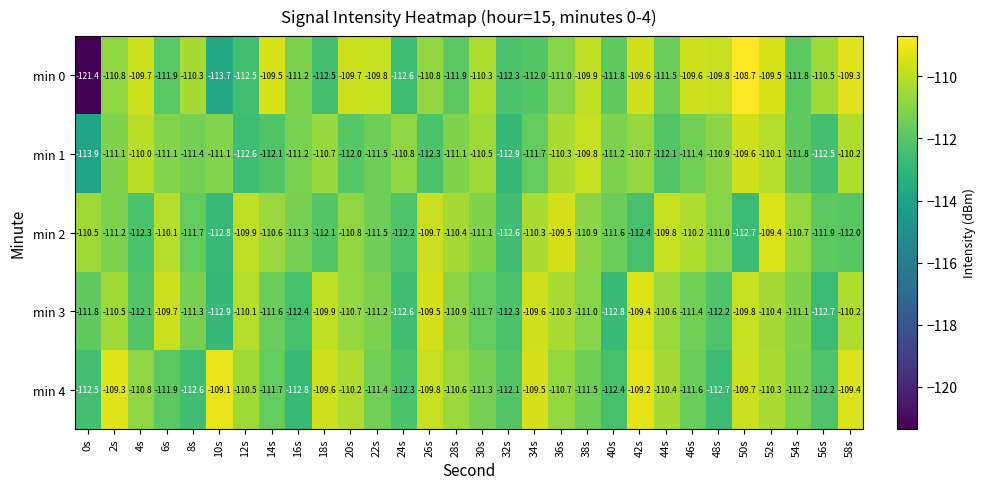

The min 4 series shows -111.3 at 30s. True or false?

True